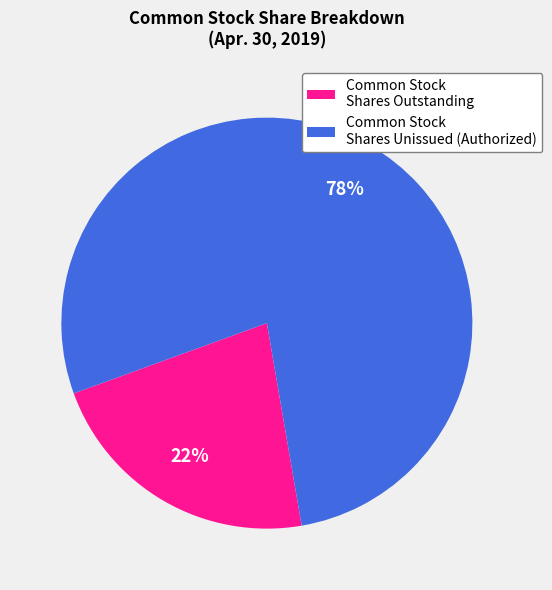

What is the majority slice?

Common Stock Shares Unissued (Authorized)